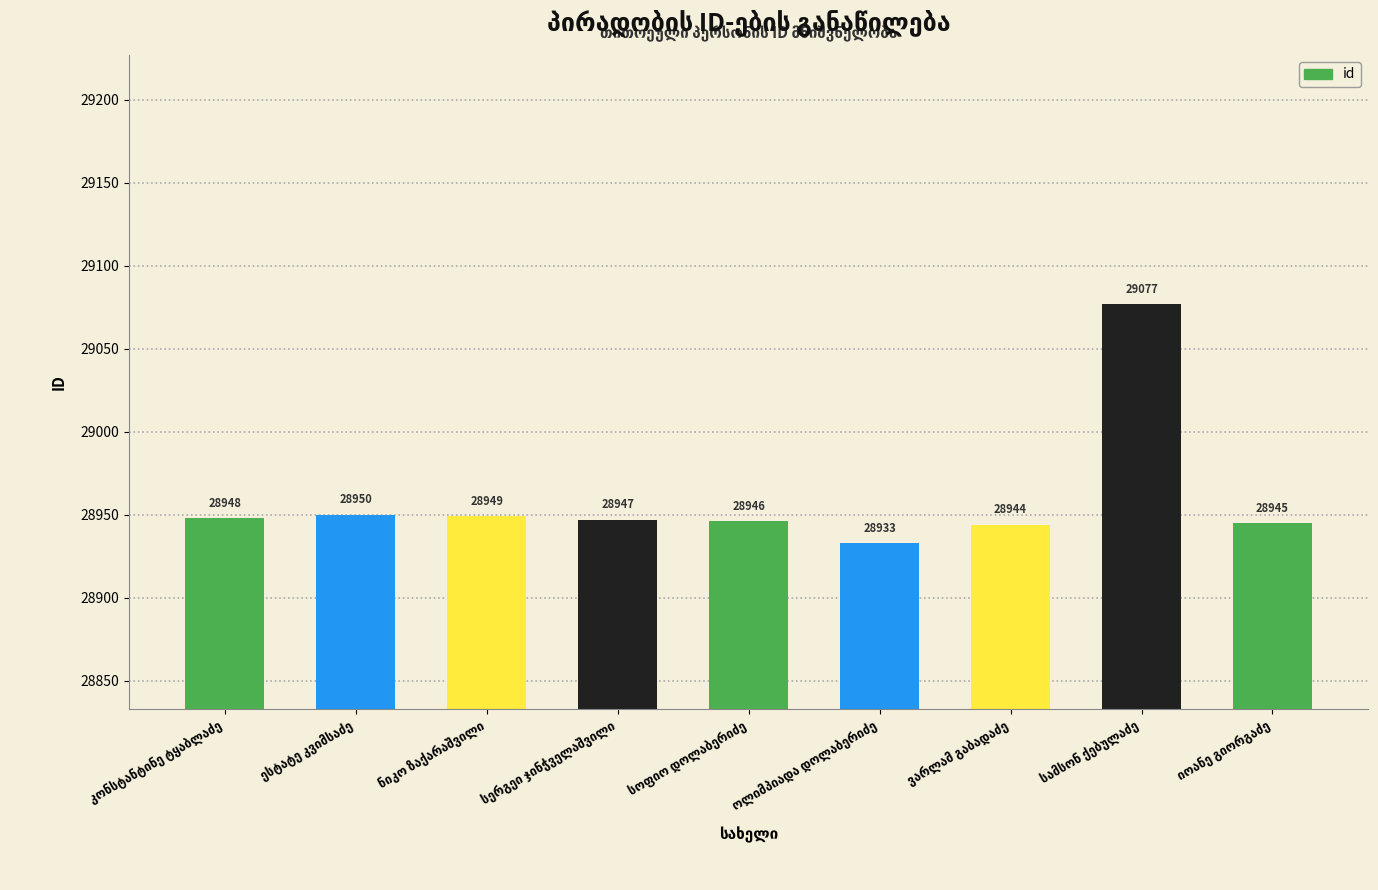

How many categories are shown in the chart?

9